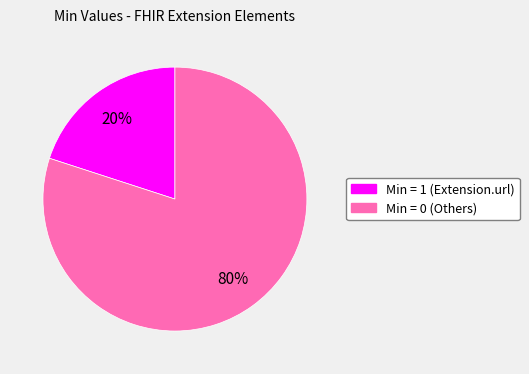

To the nearest percent, what is the difference between the largest and smallest slice percentages?

60%